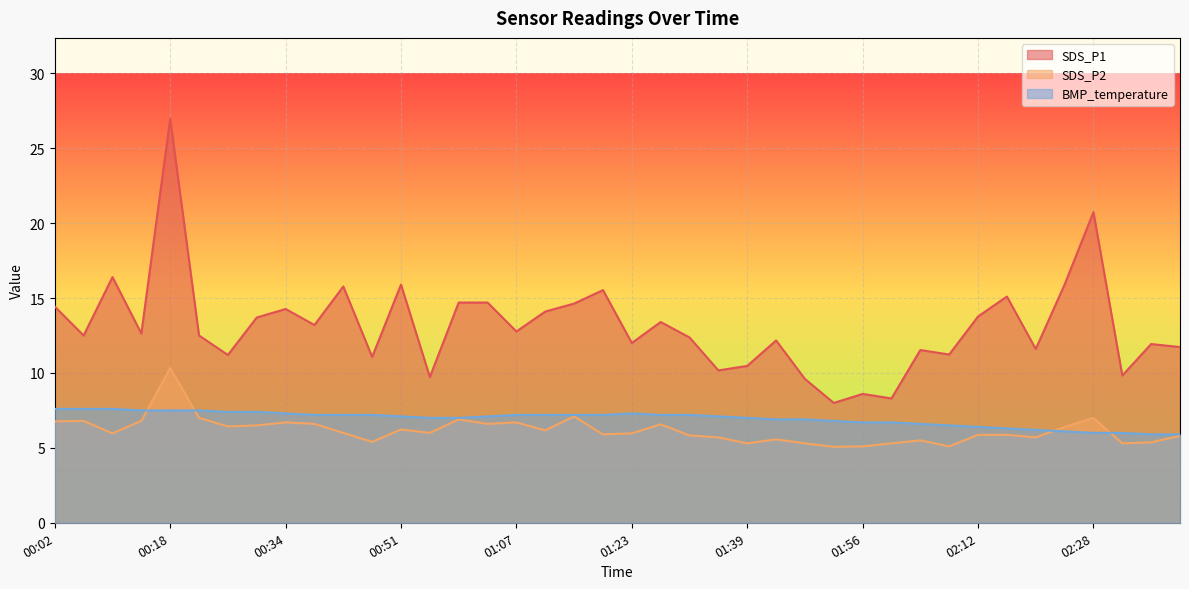

What is the greatest value displayed?

27.0